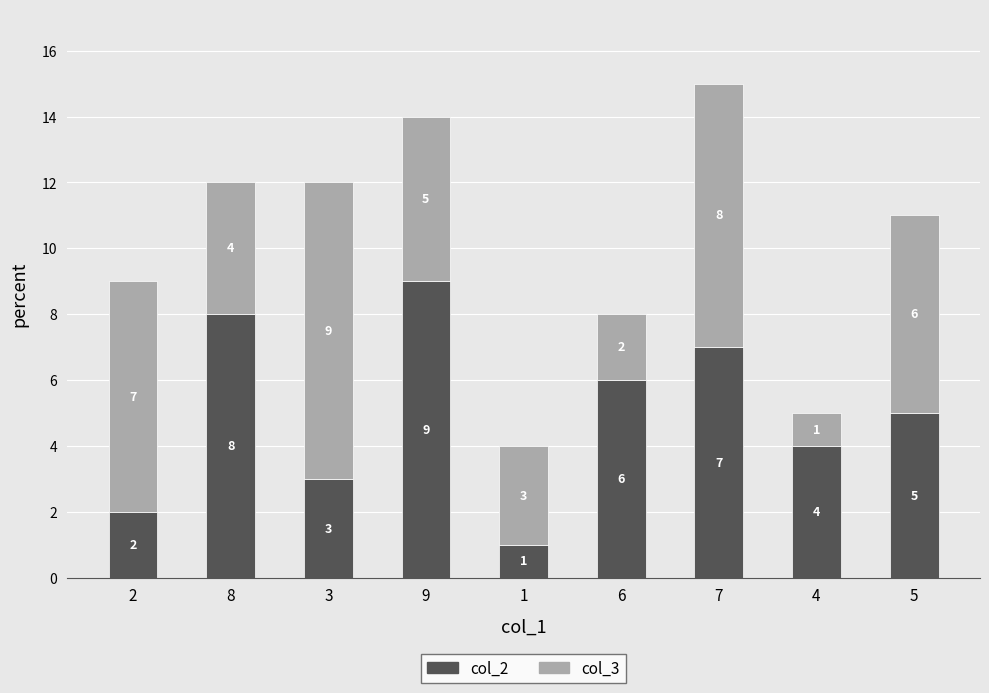

At which category is the sum across all series the highest?

7